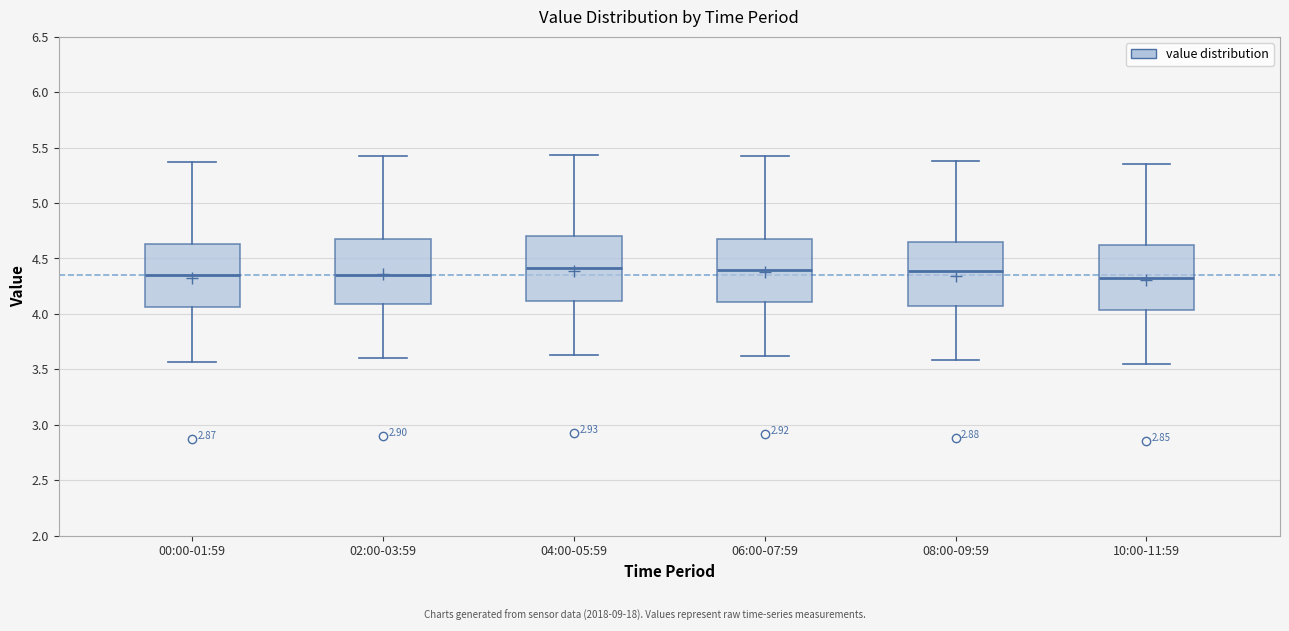

Where does the median line of the box for 10:00-11:59 sit on the y-axis? The values are not printed on the chart, so give them approximately, as read against the axis.

4.30